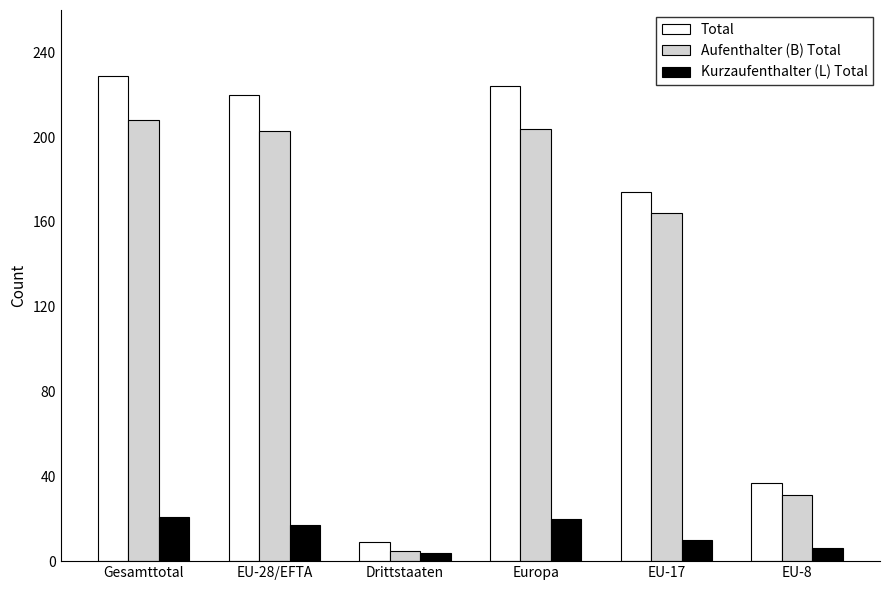

What is the difference between the maximum and minimum values in the Kurzaufenthalter (L) Total series?

17